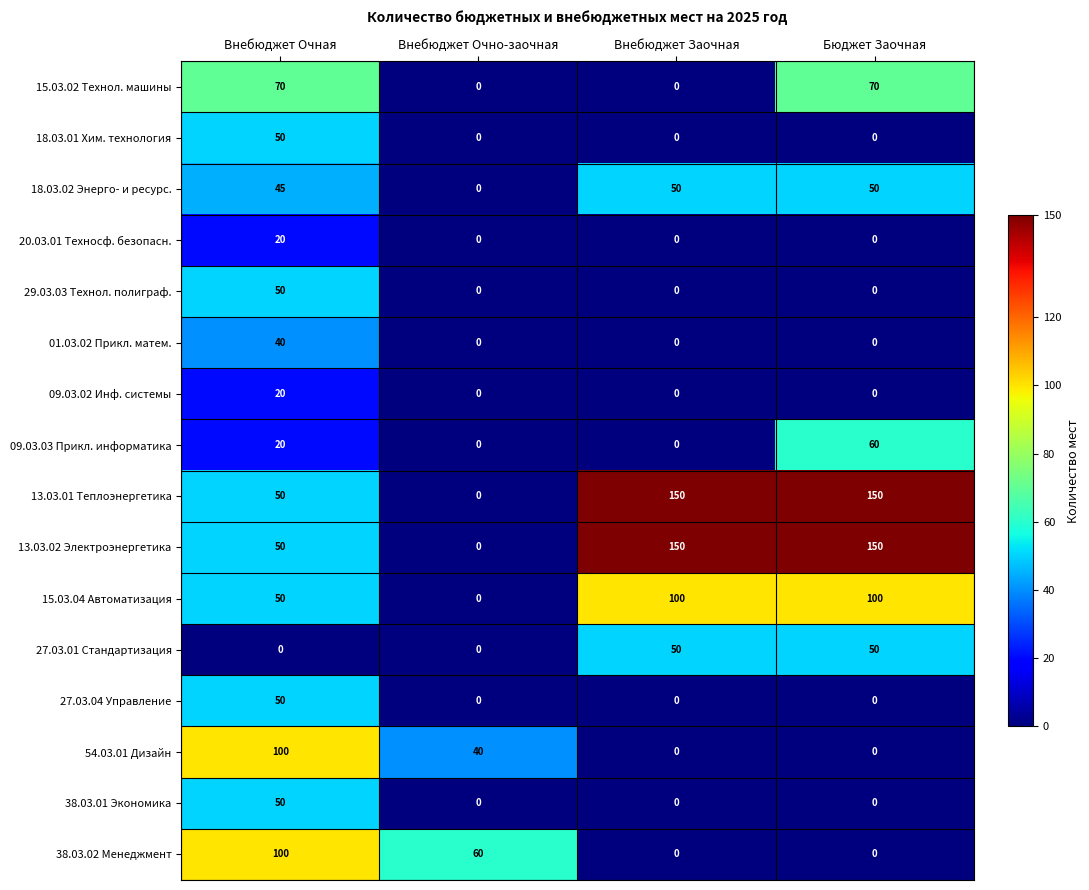

How many distinct data groups are displayed?

16